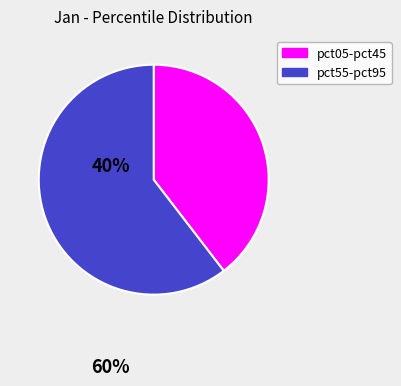

How many segments does this pie chart have?

2